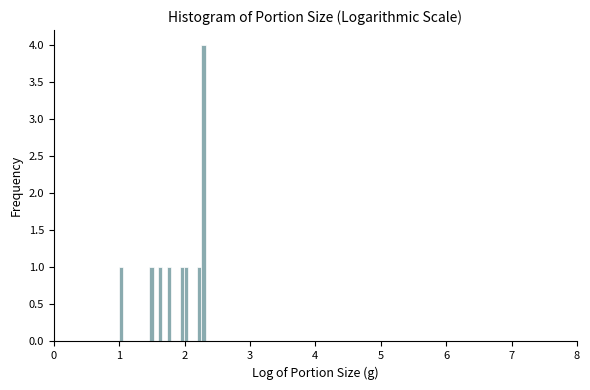

Around what value on the x-axis is the tallest bar? Give the approximate position of its centre, as read against the axis.

2.3